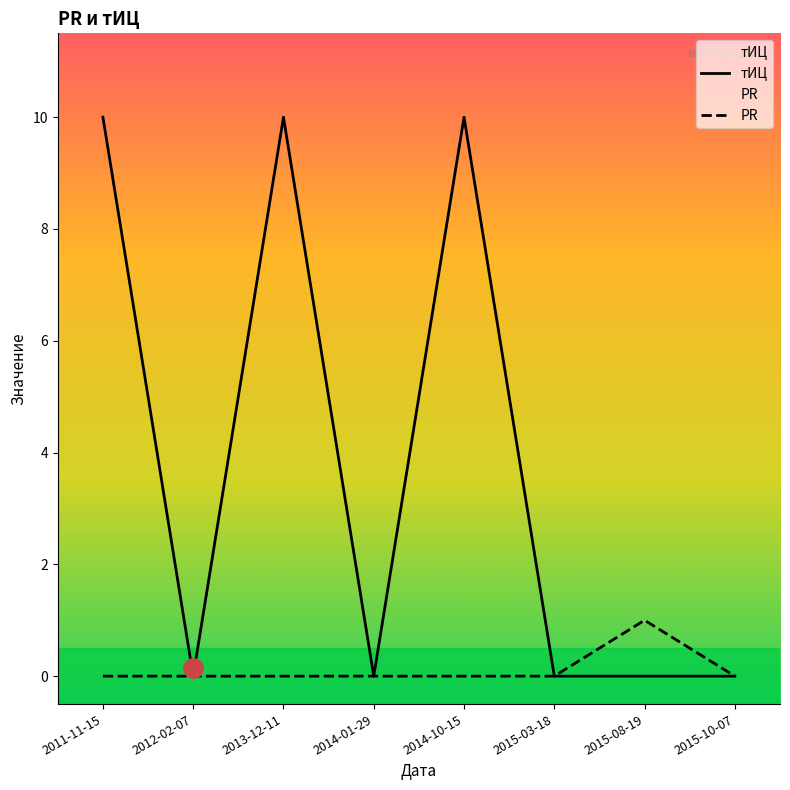

Where is the first local maximum for тИЦ?

2013-12-11